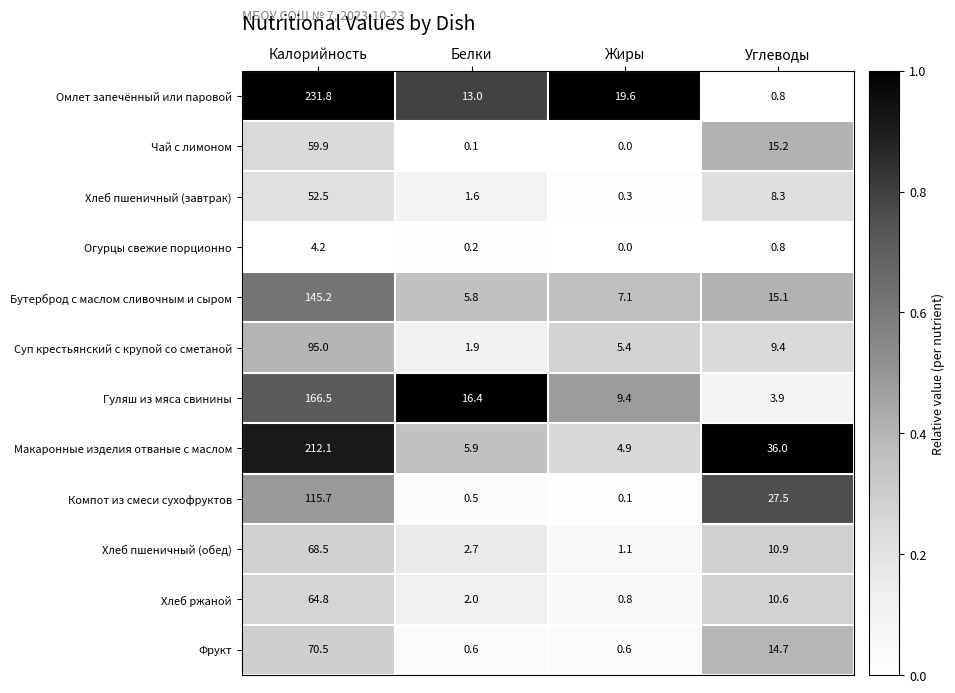

List the series in order of their peak value, lowest first.

Огурцы свежие порционно, Хлеб пшеничный (завтрак), Чай с лимоном, Хлеб ржаной, Хлеб пшеничный (обед), Фрукт, Суп крестьянский с крупой со сметаной, Компот из смеси сухофруктов, Бутерброд с маслом сливочным и сыром, Гуляш из мяса свинины, Макаронные изделия отваные с маслом, Омлет запечённый или паровой